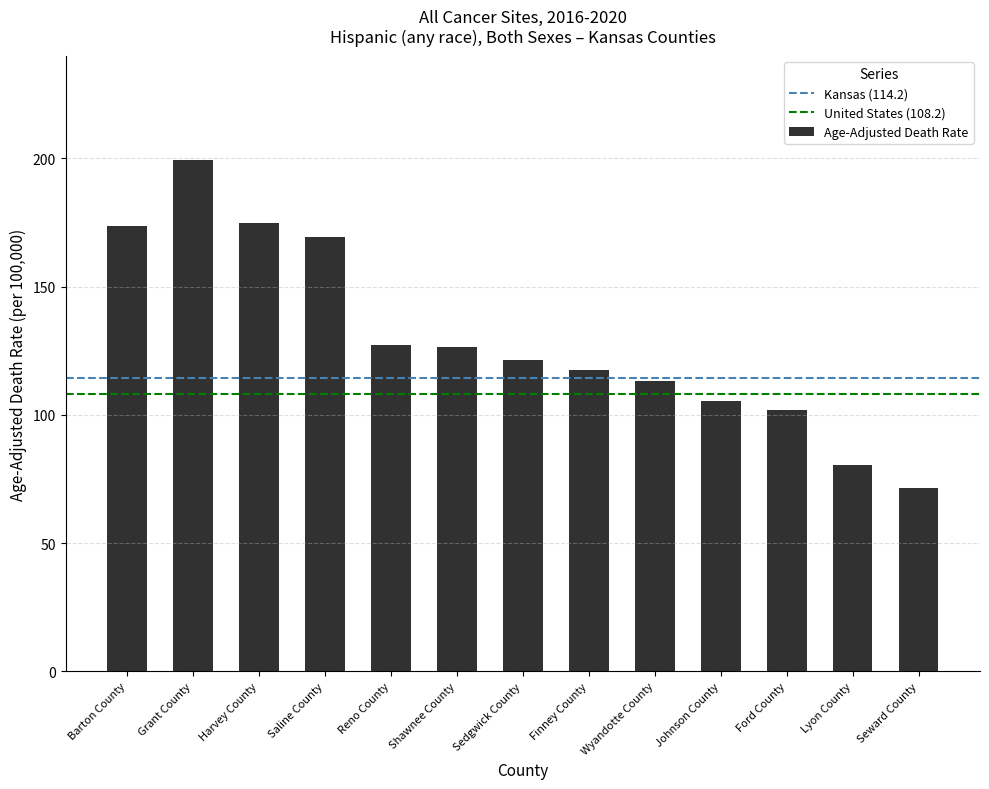

What is the label of the 12th bar from the right?

Grant County